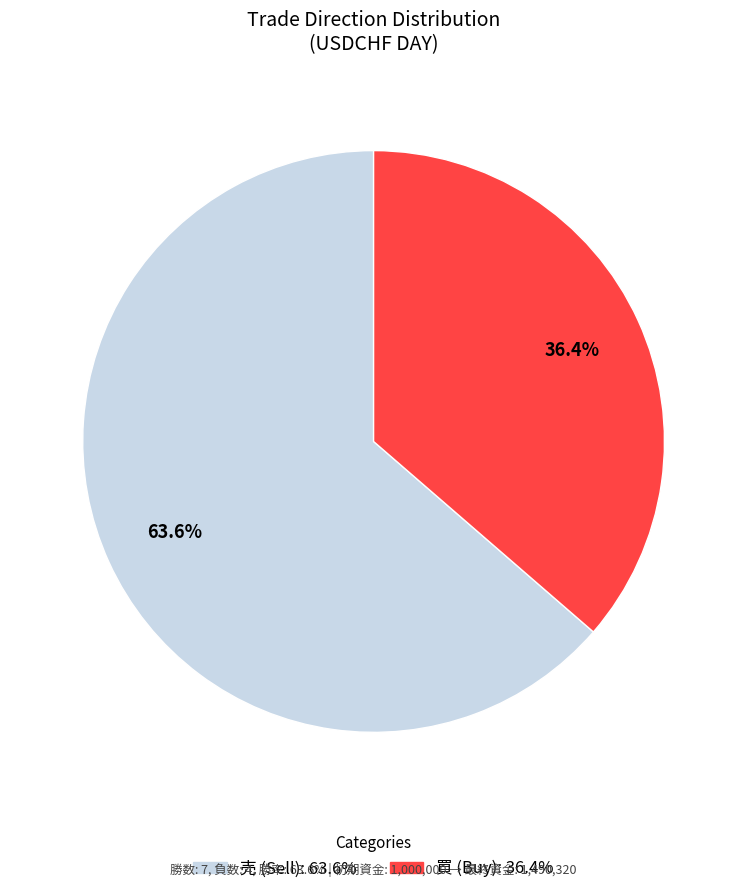

To the nearest percent, what is the average slice percentage?

50%